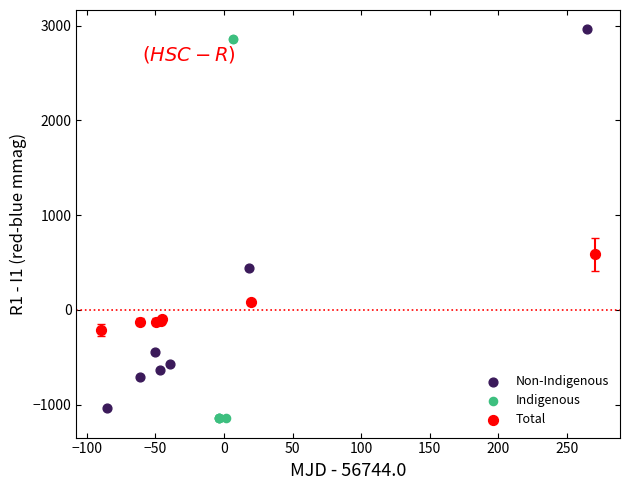

Which series contains the lowest Y value?

Indigenous